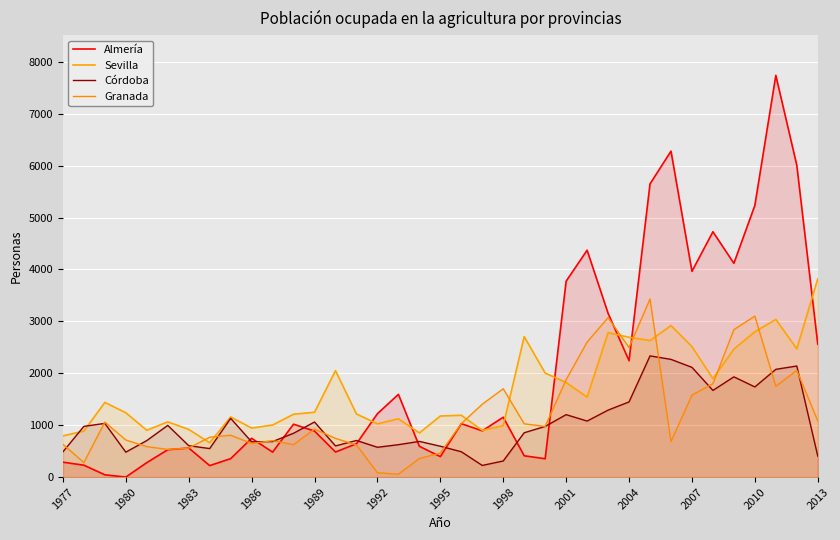

What is the difference between the maximum and minimum values in the Sevilla series?

3158